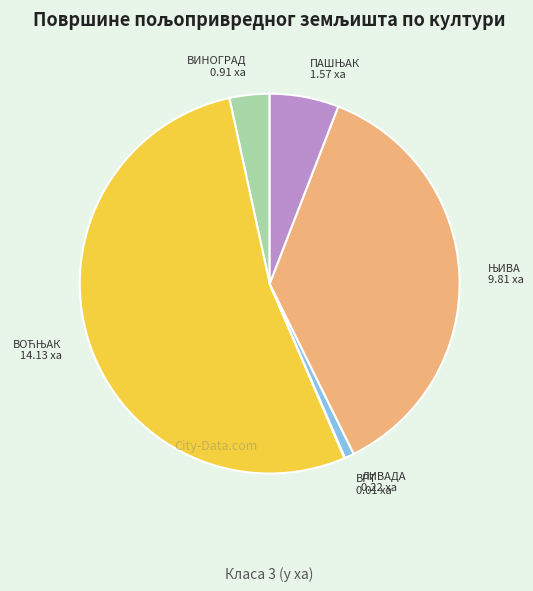

Do ВИНОГРАД and ЛИВАДА together represent more than half of the pie?

No